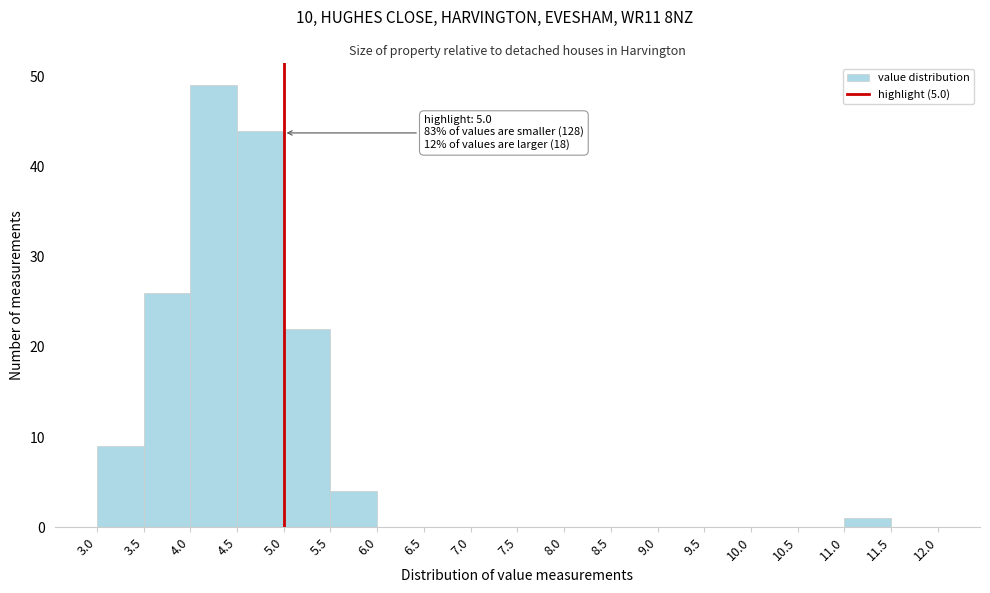

Which range on the x-axis has the tallest bar?

4.0 to 4.5